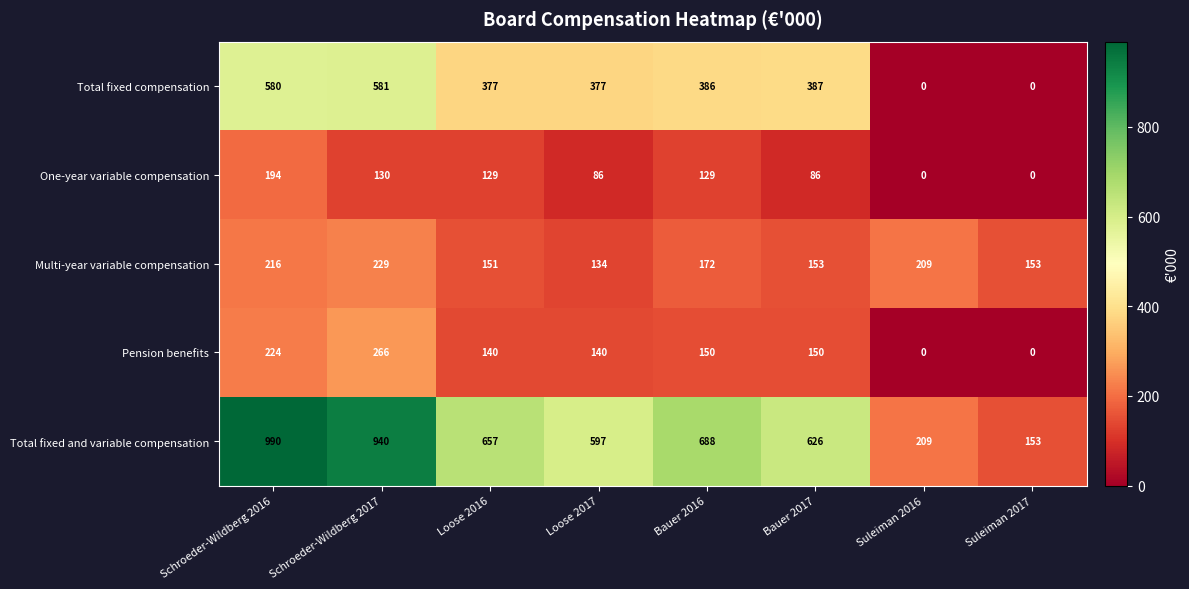

What is the maximum value shown in the chart?

990